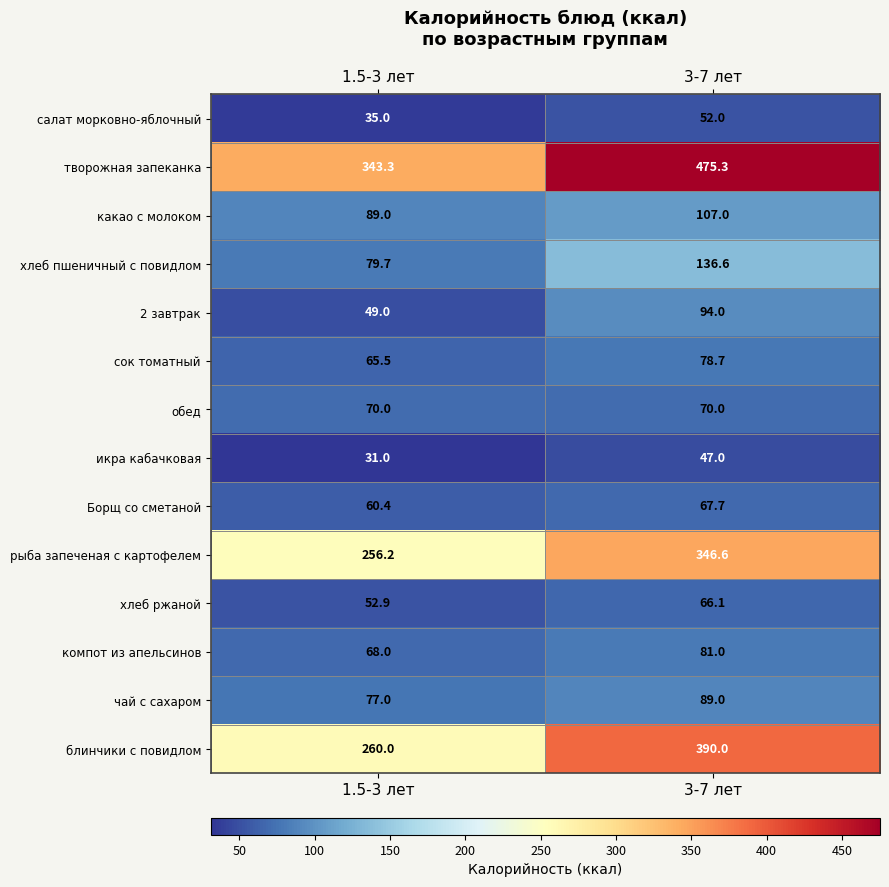

At which label does творожная запеканка reach its peak?

3-7 лет